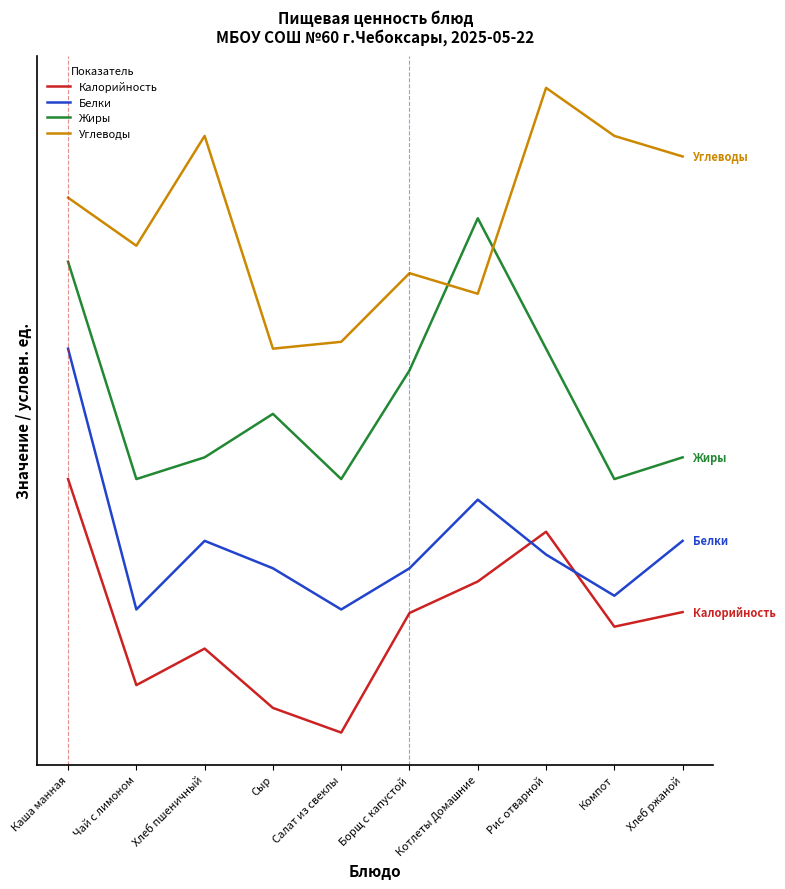

At Чай с лимоном, list the series in order from largest to smallest.

Углеводы, Жиры, Белки, Калорийность